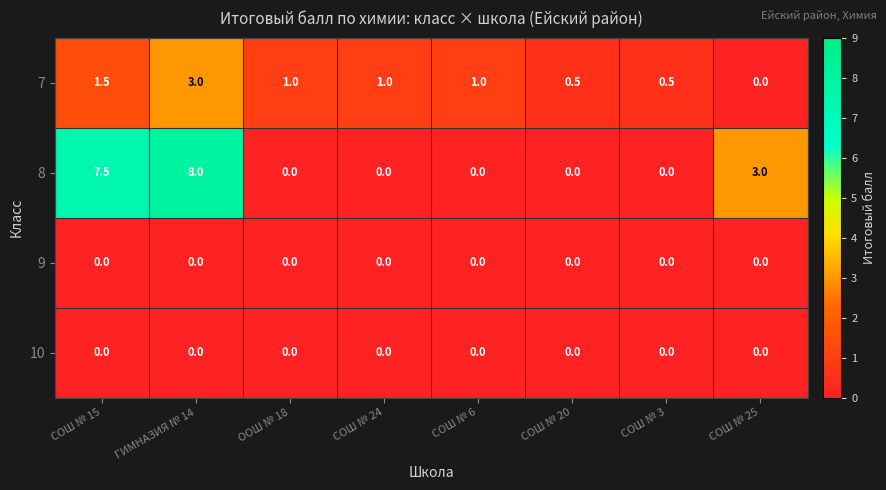

At which category is the sum across all series the highest?

ГИМНАЗИЯ № 14